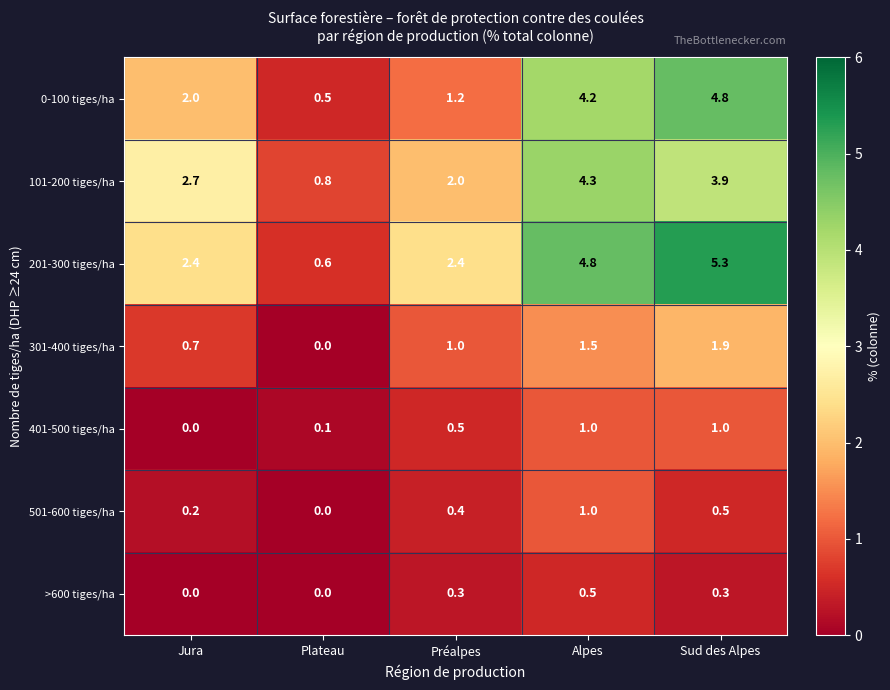

What is the difference between the highest and lowest values at Jura?

2.7